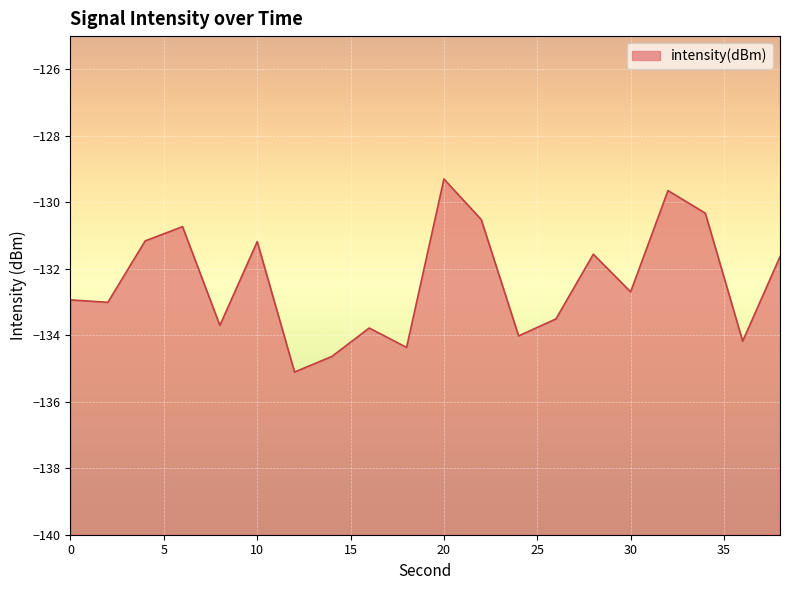

Count the number of values greater than -132.

9